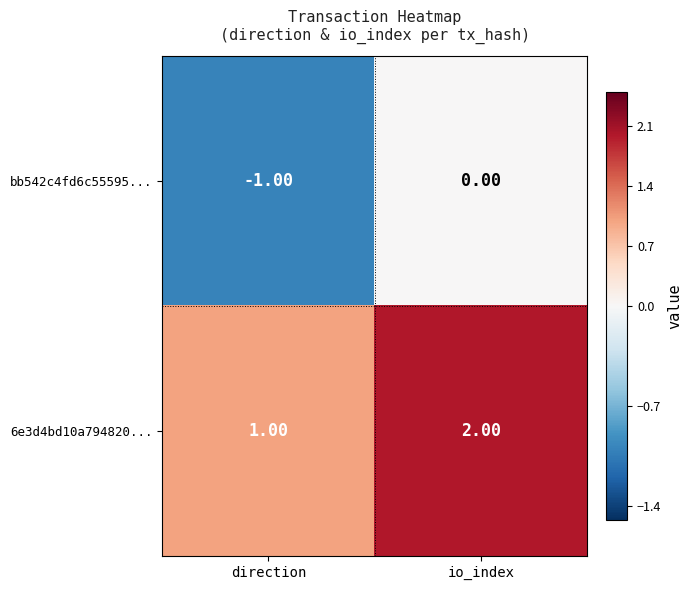

Which category has the lowest value across all series?

direction